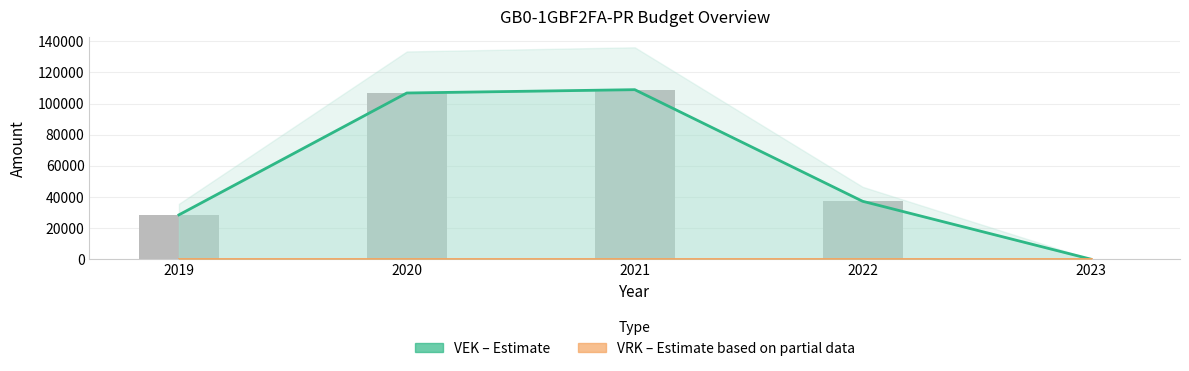

Reading right to left, list all the values displayed in this chart.

VAK: 2023=0	2022=37150	2021=108896	2020=106761	2019=28427
VEK: 2023=0	2022=37150	2021=108896	2020=106761	2019=28427
VRK: 2023=0	2022=0	2021=0	2020=0	2019=0